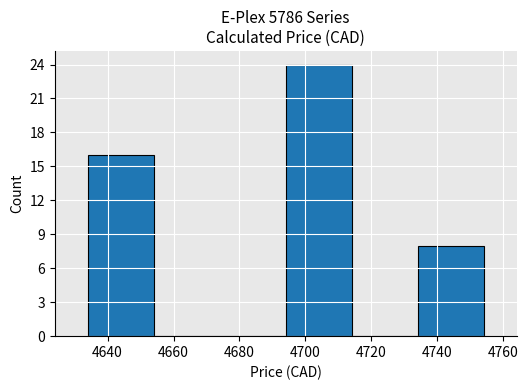

Reading left to right, list every bar in this chart as the range it spans on the x-axis followed by its height. The values are not printed on the chart, so give them approximately, as read against the axis.

4634 to 4654: 16
4654 to 4674: 0
4674 to 4694: 0
4694 to 4714: 24
4714 to 4734: 0
4734 to 4754: 8